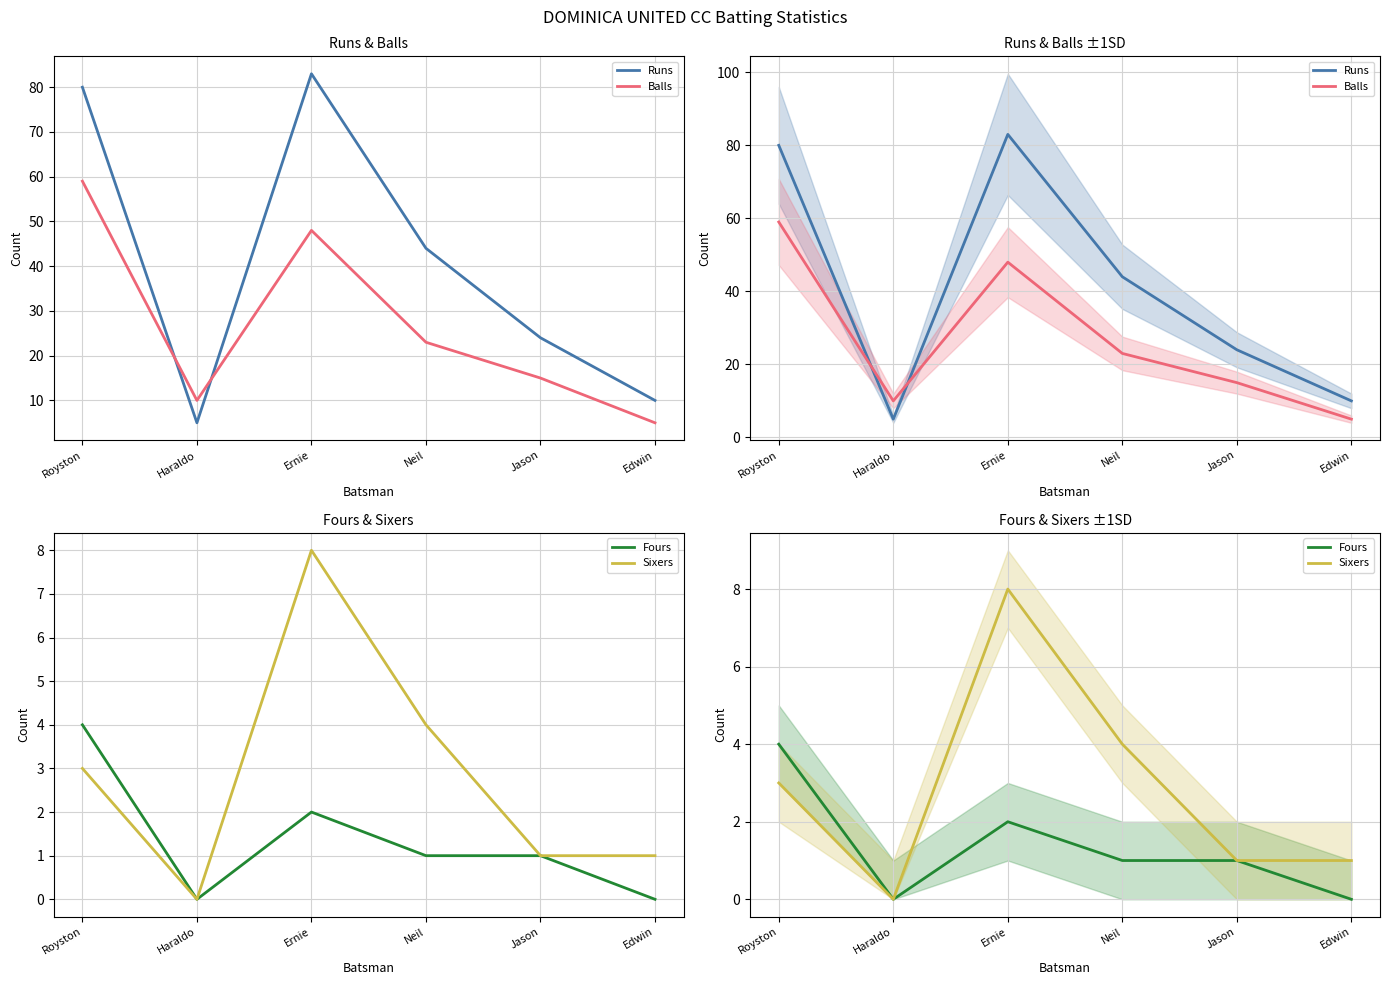

At which label is Fours closest to 2?

Ernie